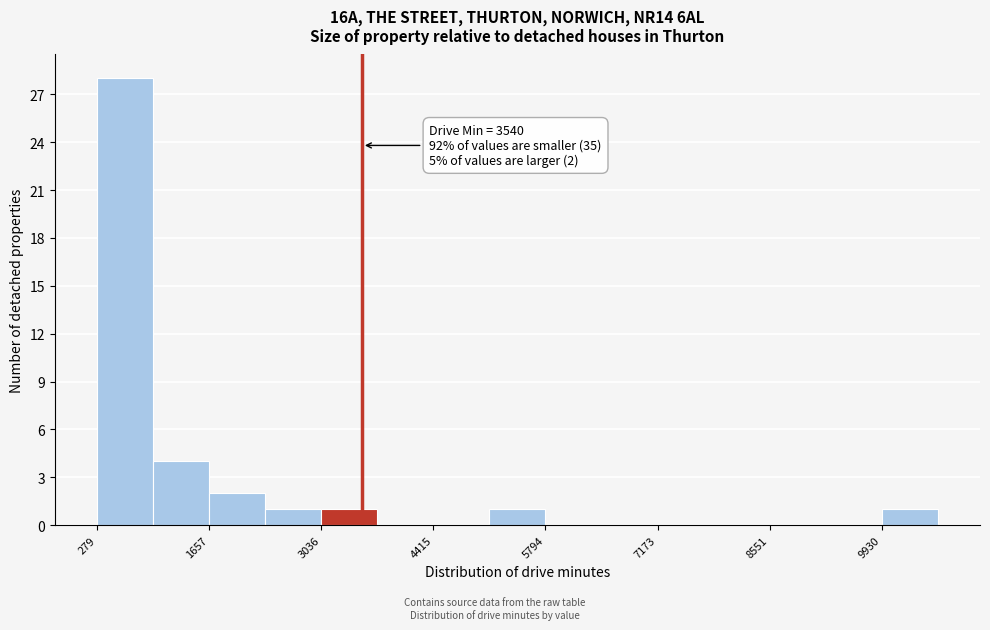

Around what value on the x-axis is the tallest bar? Give the approximate position of its centre, as read against the axis.

600